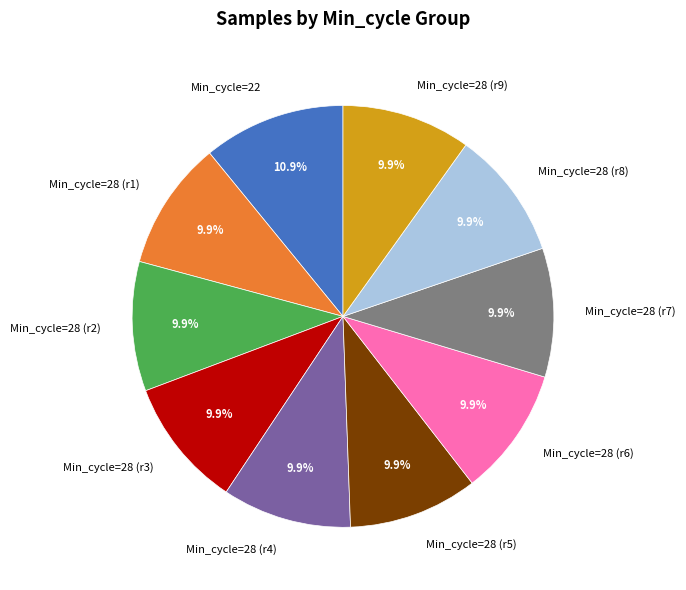

Approximately how many times larger is the value at Min_cycle=28 (r1) compared to Min_cycle=28 (r2)?

1.0